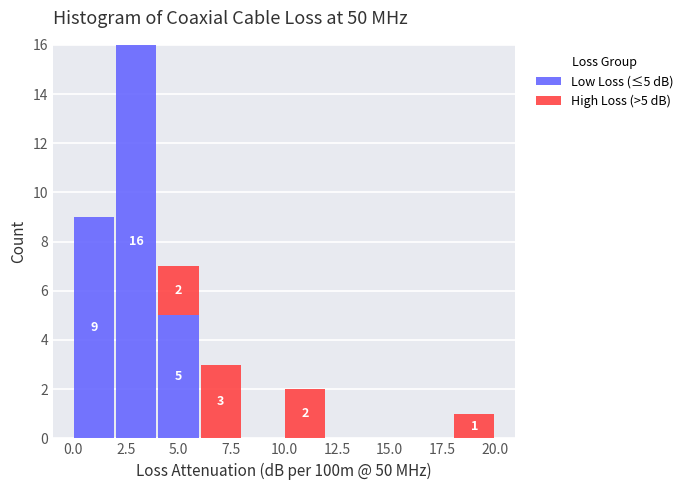

Which range on the x-axis has the tallest stacked bar (by total height)?

2 to 4